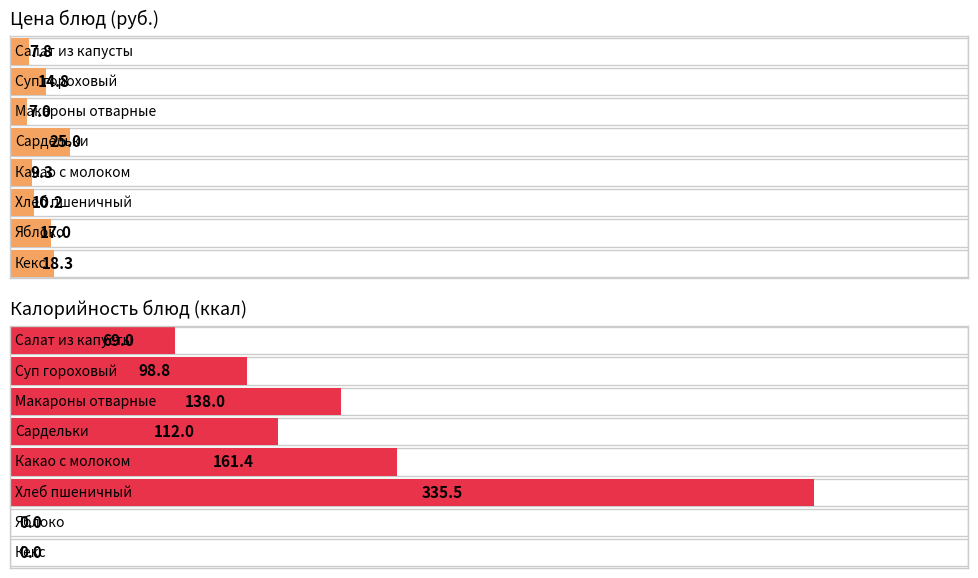

What is the minimum value for Цена?

7.0